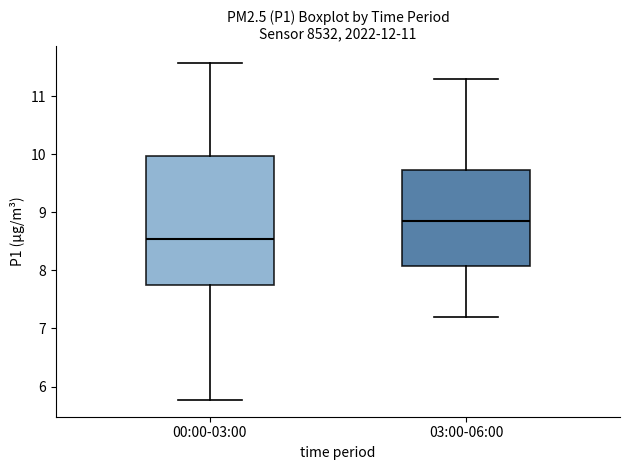

Reading left to right, read every box against the y-axis: the position of its median line, the range the box covers, and the ends of its whiskers. The values are not printed on the chart, so give them approximately, as read against the axis.

00:00-03:00: median 8.5, box 7.8 to 10.0, whiskers 5.8 to 11.6
03:00-06:00: median 8.9, box 8.1 to 9.7, whiskers 7.2 to 11.3